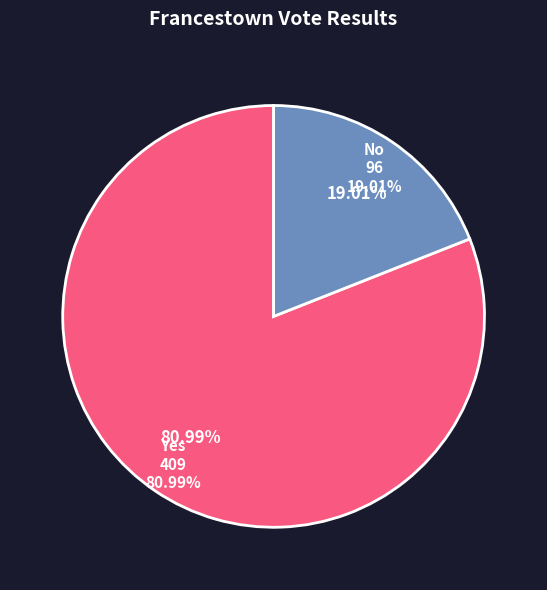

Combined, what portion of the pie is Yes and No?

100.0%